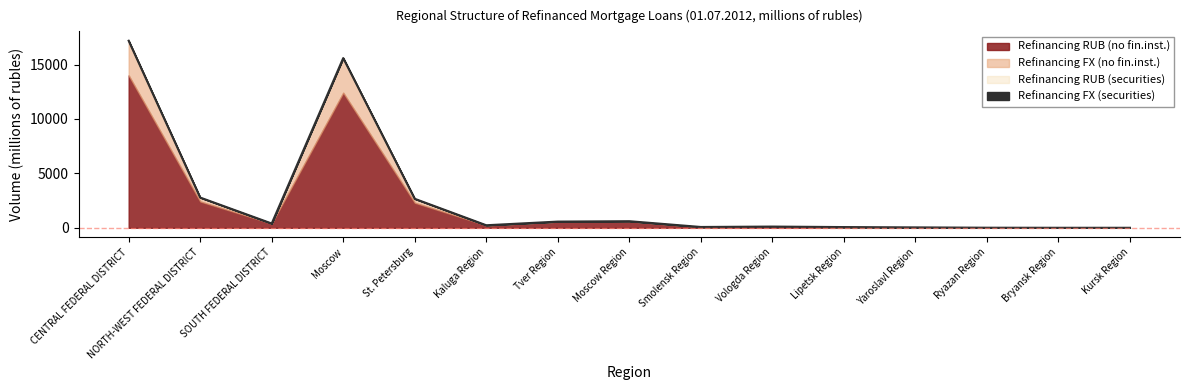

Which series has the largest total across all categories?

Refinancing RUB (no fin.inst.)